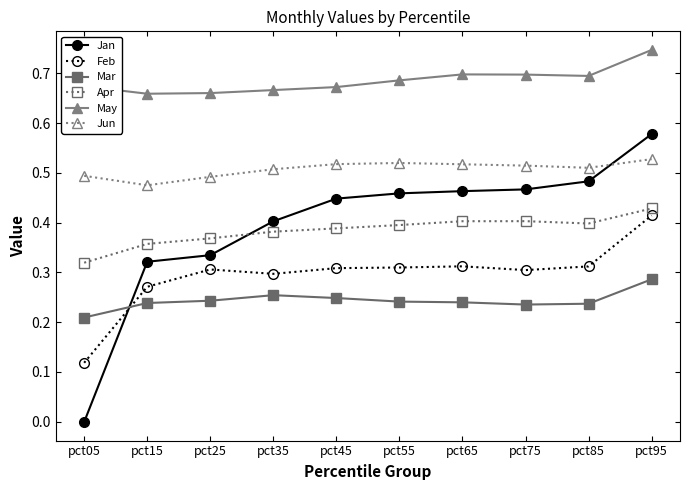

How many lines are shown in the chart?

6